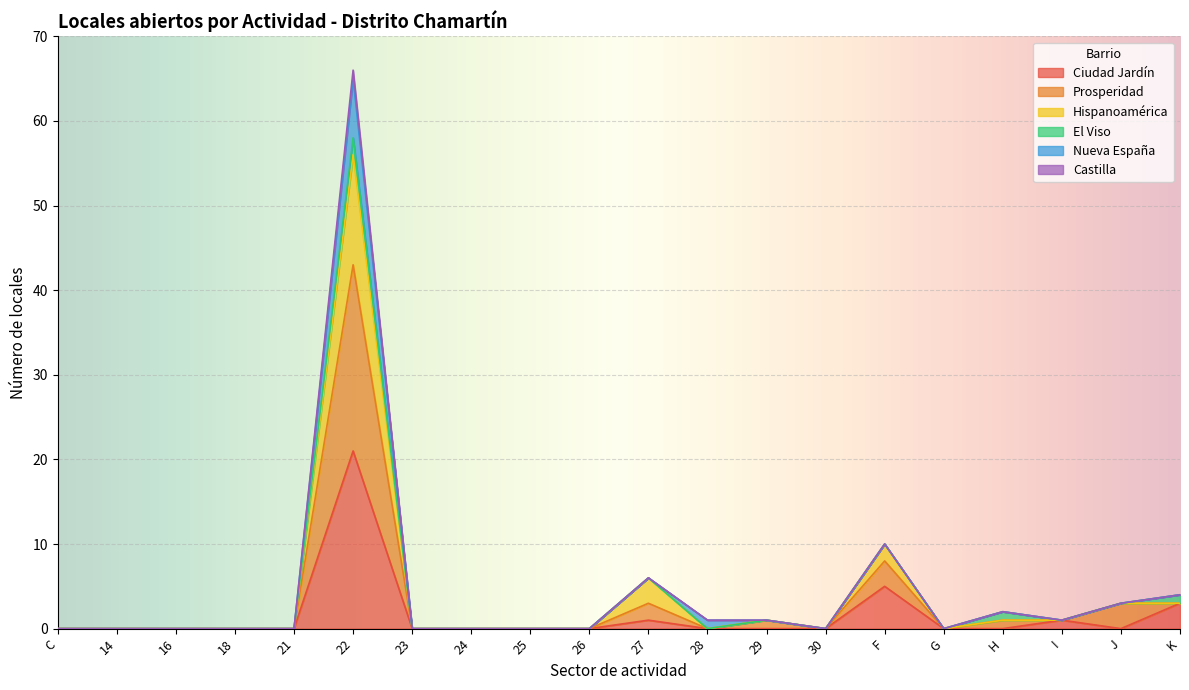

At which category is the sum across all series the highest?

22